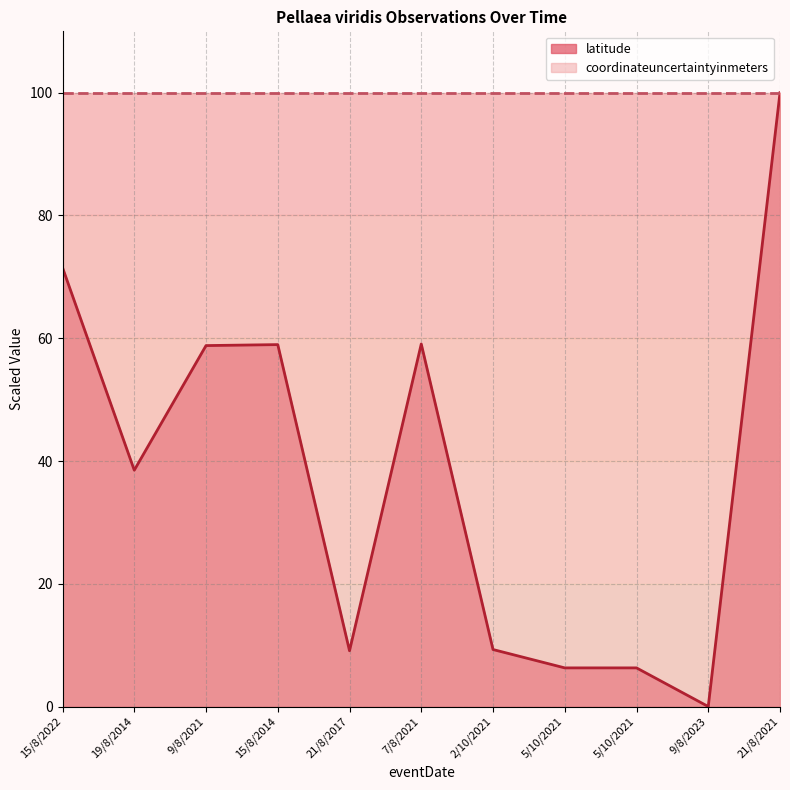

At which label does the data first exceed 38?

15/8/2022